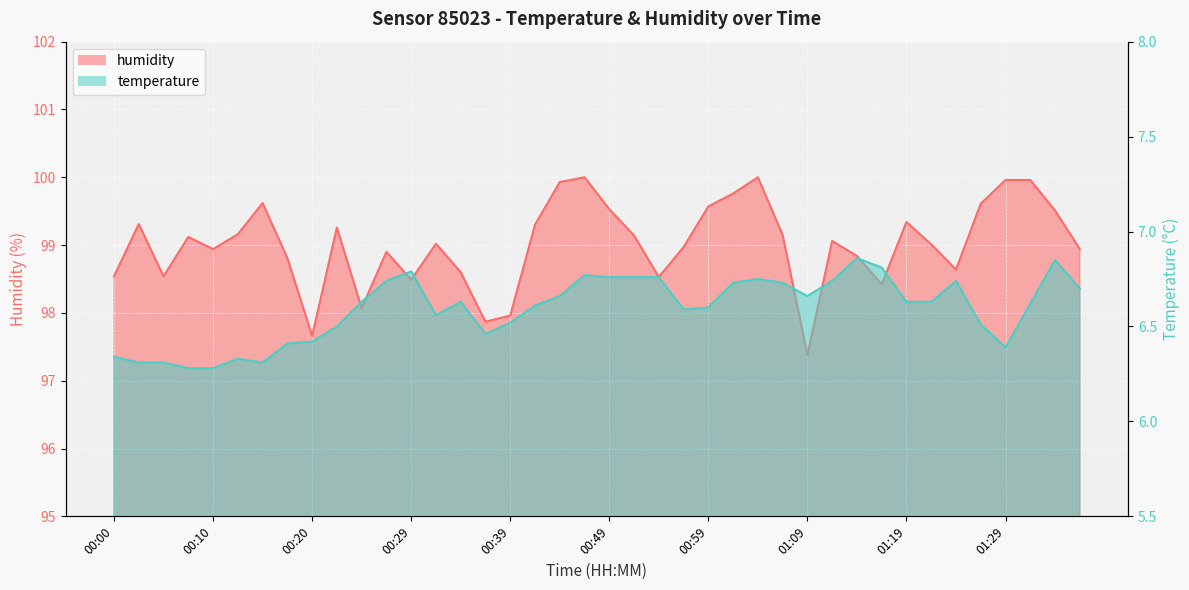

What position from the right is 01:36?

1